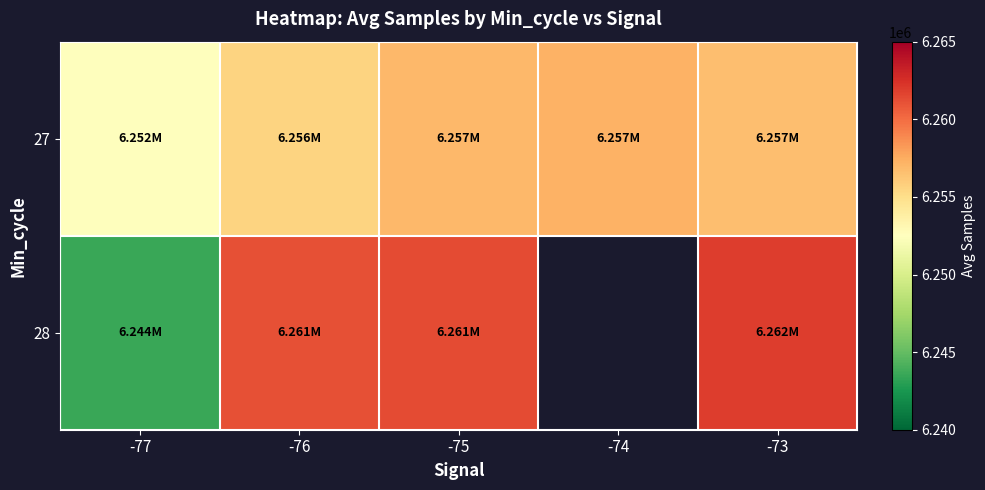

At which label does 27 first exceed 6256671?

-75